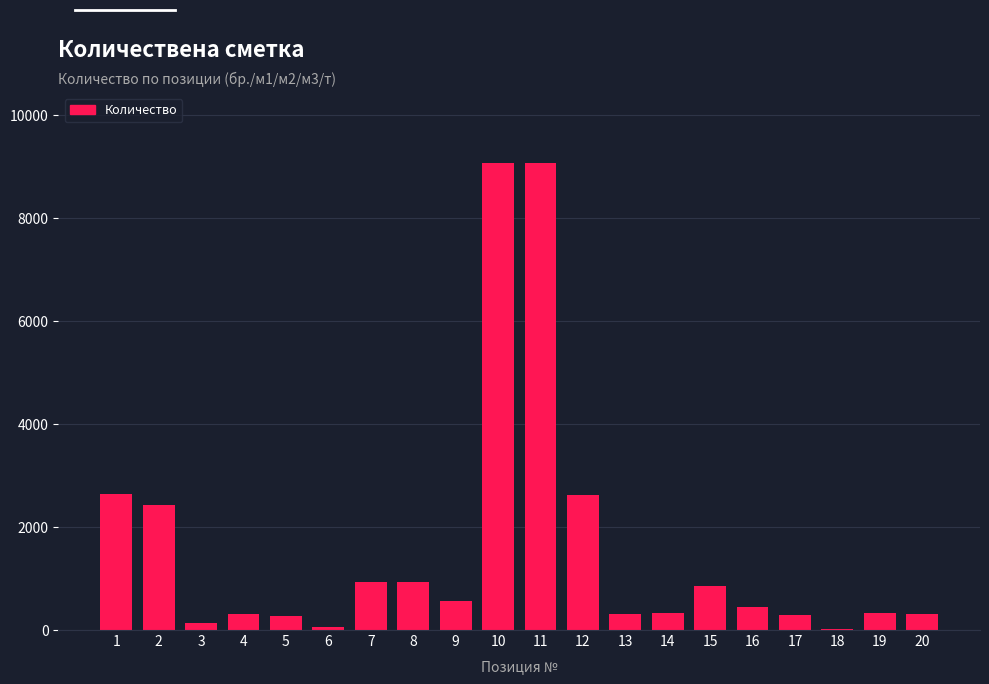

What is the maximum value shown in the chart?

9076